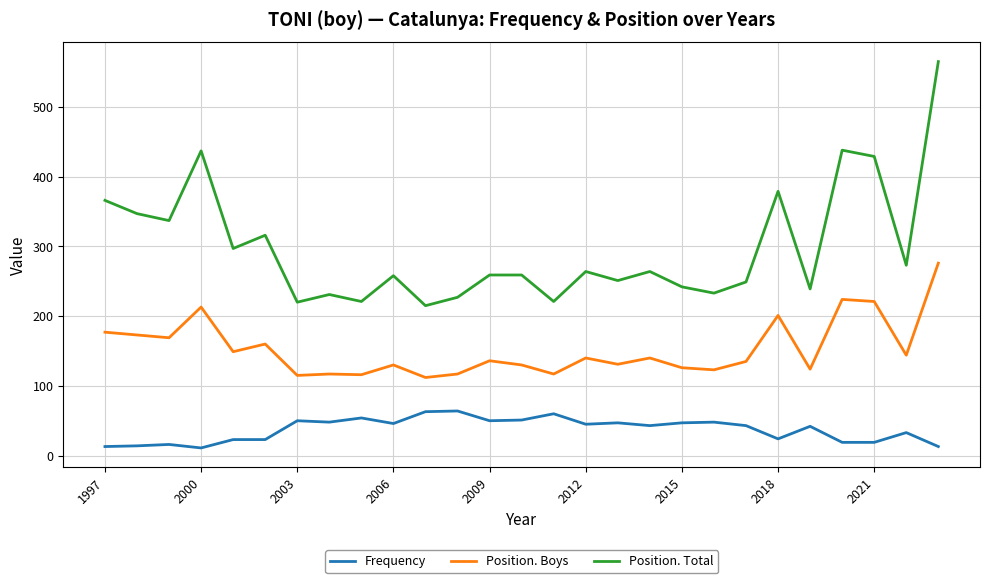

List the series in order of their overall mean, lowest first.

Frequency, Position. Boys, Position. Total